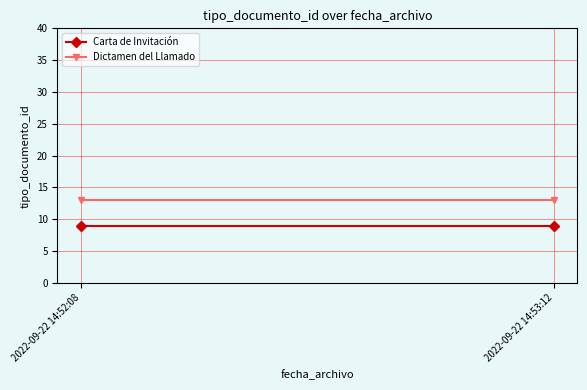

What is the sum of all Carta de Invitación values?

18